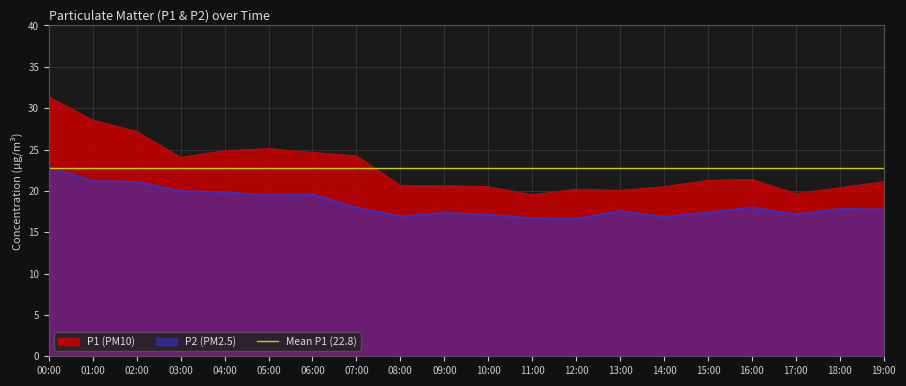

Reading left to right, list all the values displayed in this chart.

P1: 00:00=31.4	01:00=28.6	02:00=27.2	03:00=24.1	04:00=24.9	05:00=25.1	06:00=24.6	07:00=24.2	08:00=20.6	09:00=20.6	10:00=20.5	11:00=19.5	12:00=20.2	13:00=20.1	14:00=20.5	15:00=21.3	16:00=21.4	17:00=19.7	18:00=20.4	19:00=21.1
P2: 00:00=22.9	01:00=21.2	02:00=21.1	03:00=20.0	04:00=19.9	05:00=19.5	06:00=19.6	07:00=18.0	08:00=16.9	09:00=17.4	10:00=17.1	11:00=16.7	12:00=16.6	13:00=17.6	14:00=16.9	15:00=17.4	16:00=18.0	17:00=17.1	18:00=17.8	19:00=17.8